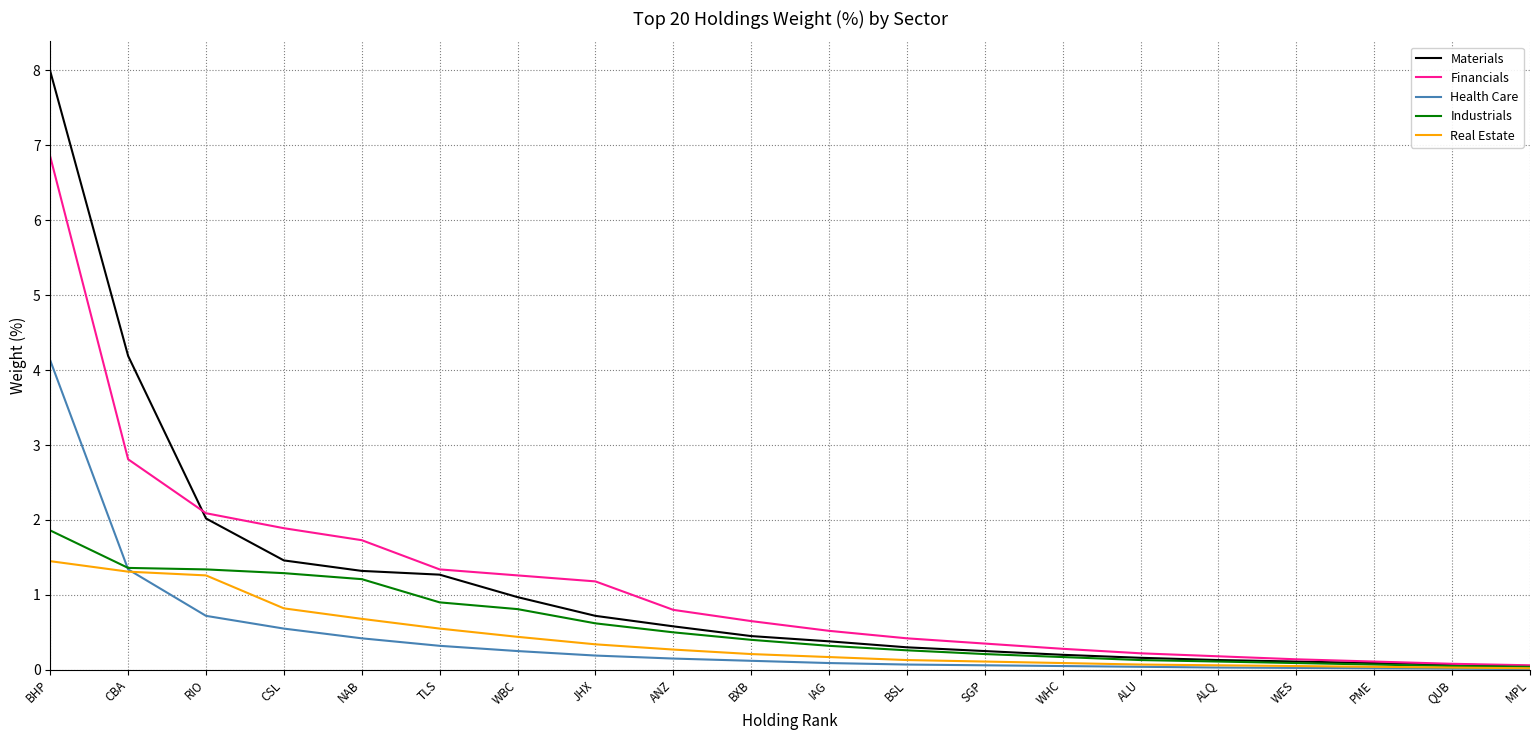

List the series in order of their peak value, lowest first.

Real Estate, Industrials, Health Care, Financials, Materials